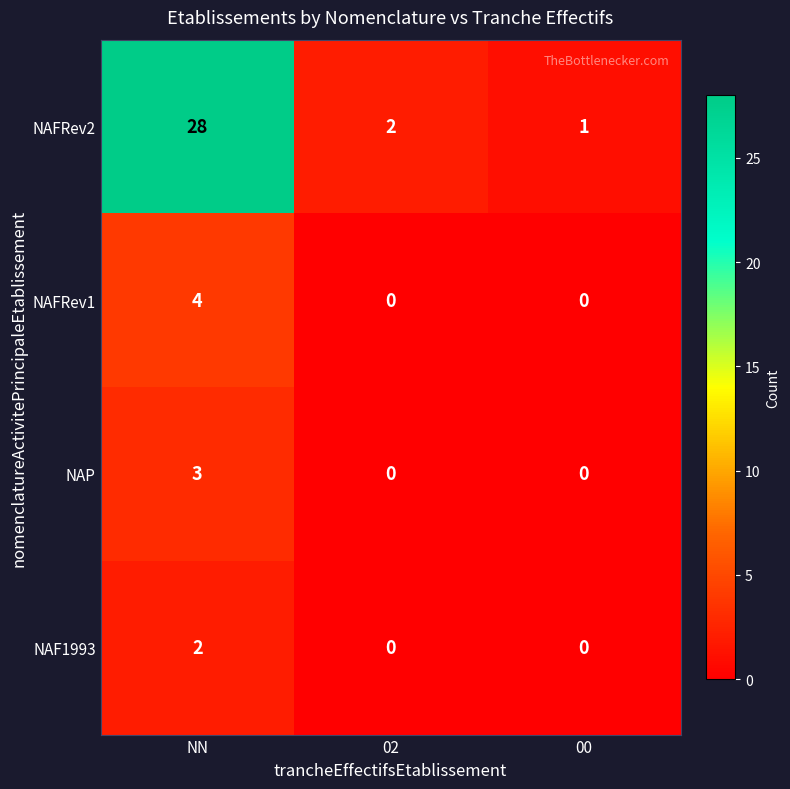

The value of NAF1993 at NN is 1. True or false?

False